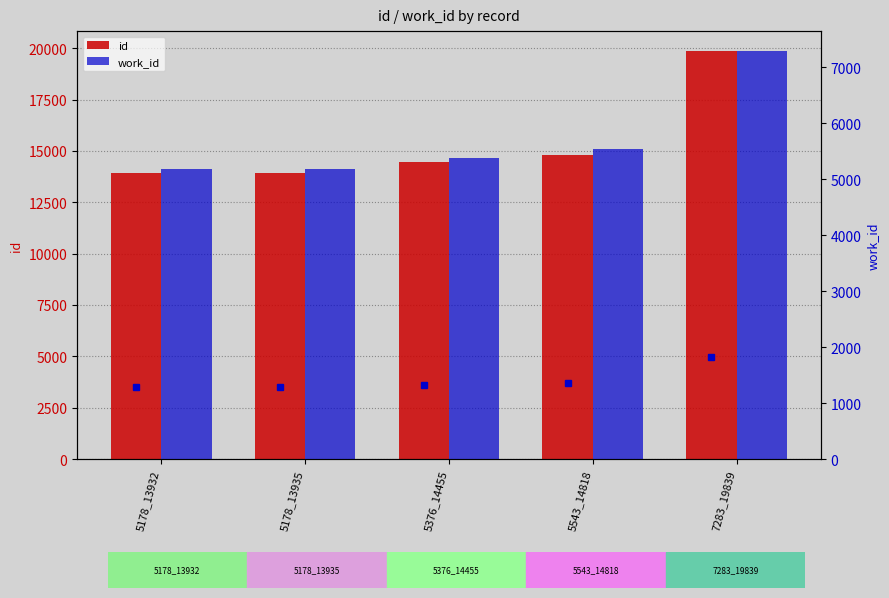

What is the difference between the highest and lowest values at 5178_13935?

8757